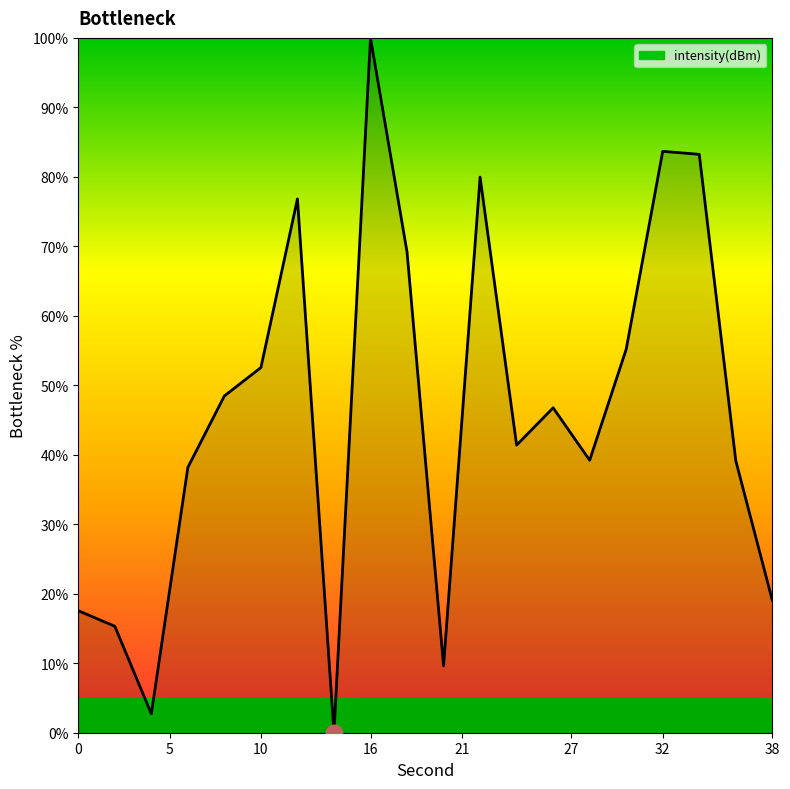

What is the difference between the maximum and minimum values?

100.0